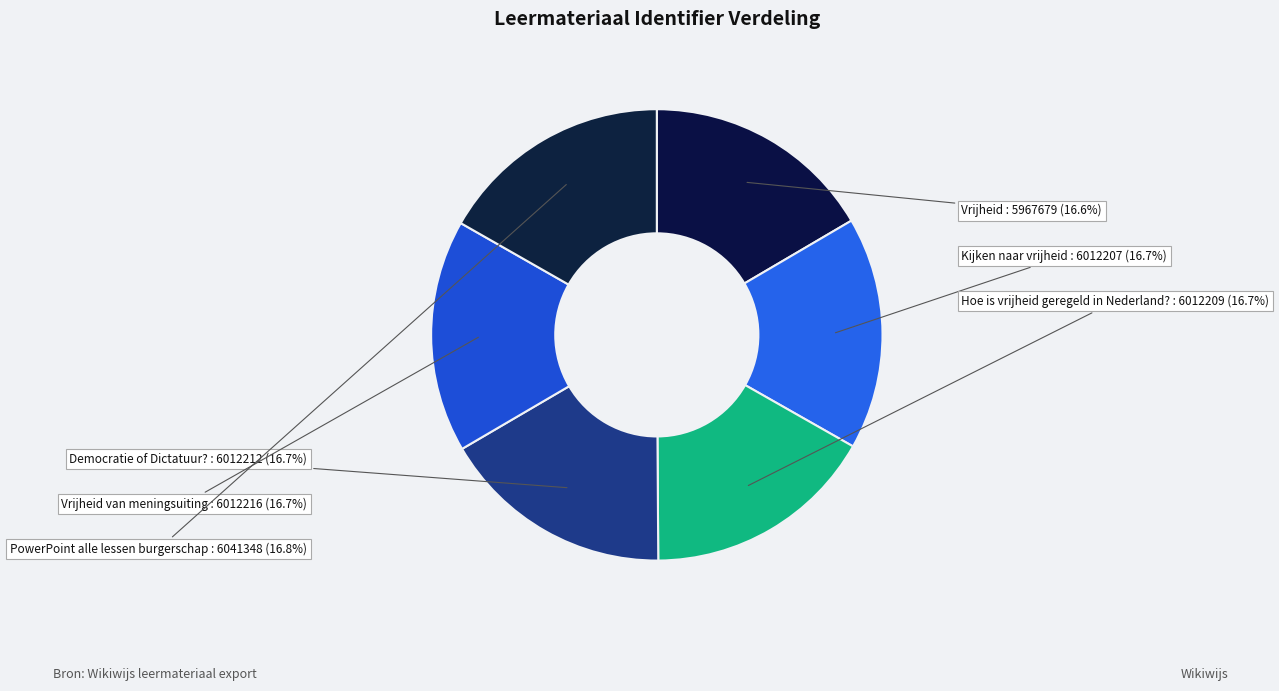

To the nearest percent, what is the average slice percentage?

17%